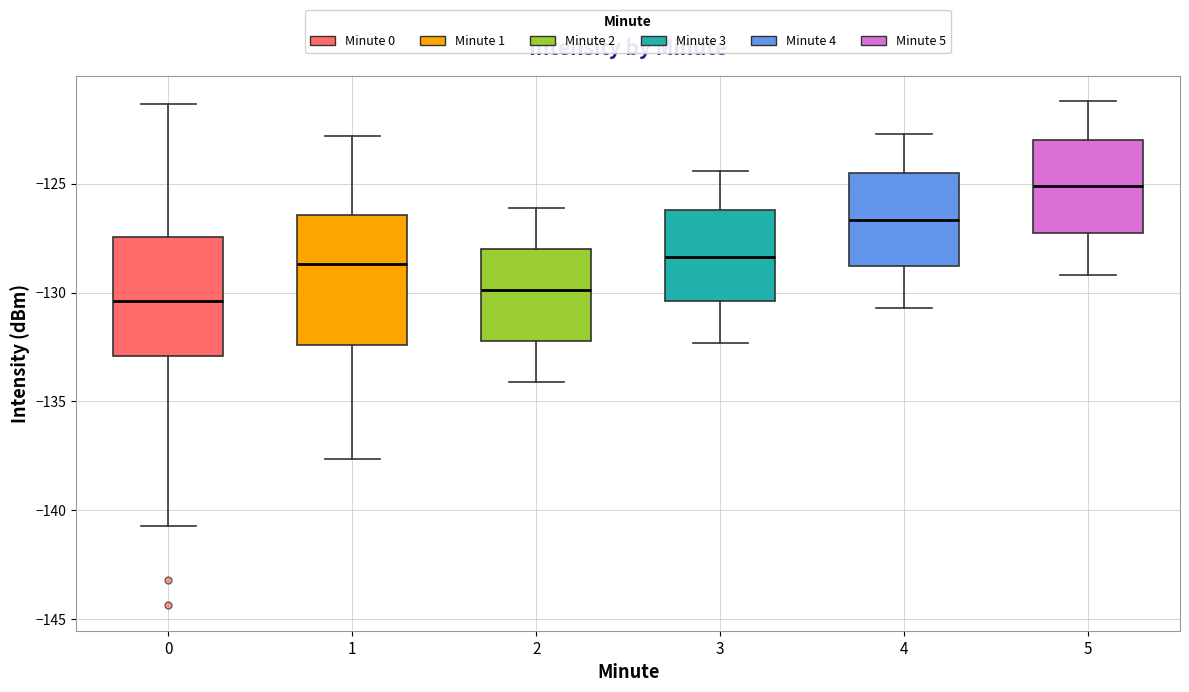

Where does the lower whisker of the box at x = 2 end on the y-axis? The values are not printed on the chart, so give them approximately, as read against the axis.

-134.0